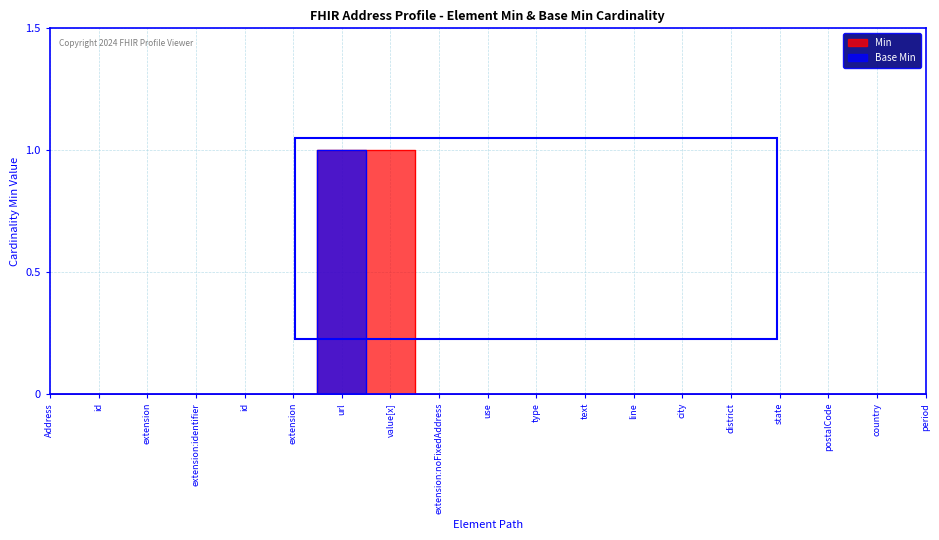

Rank the categories by Base Min value from lowest to highest.

Address, id, extension, extension:identifier, id, extension, value[x], extension:noFixedAddress, use, type, text, line, city, district, state, postalCode, country, period, url